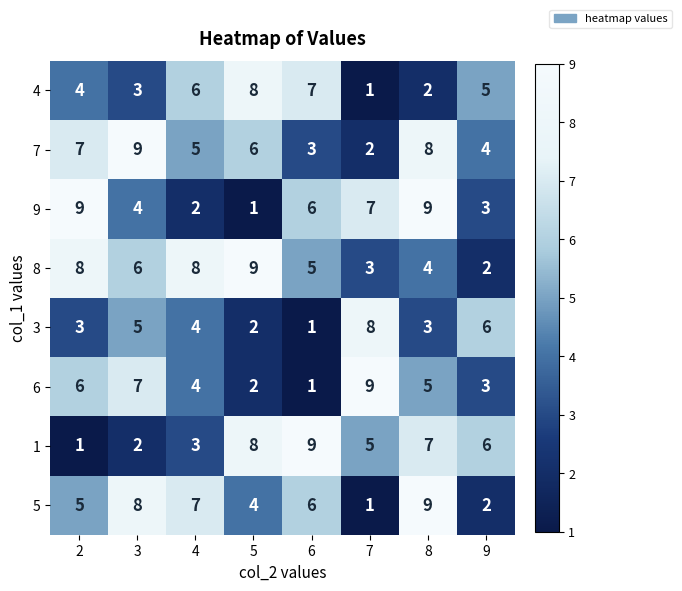

List the labels in order of 6 value, largest first.

7, 3, 2, 8, 4, 9, 5, 6